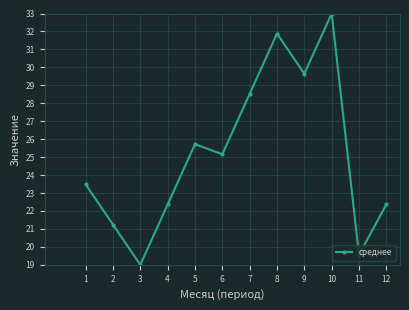

What is the sum of all values?

301.9